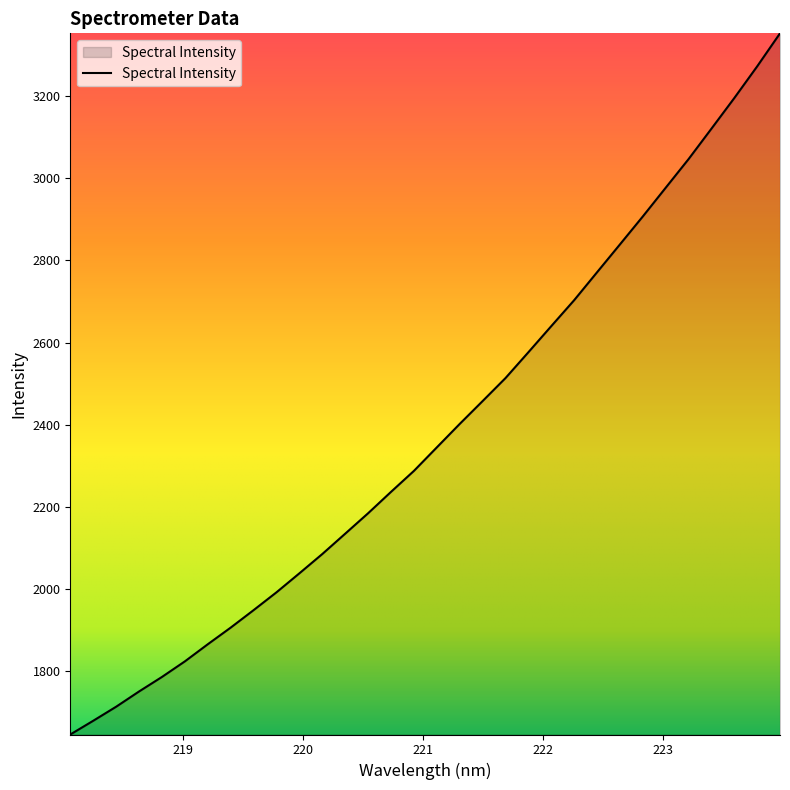

What is the minimum value shown in the chart?

1646.1